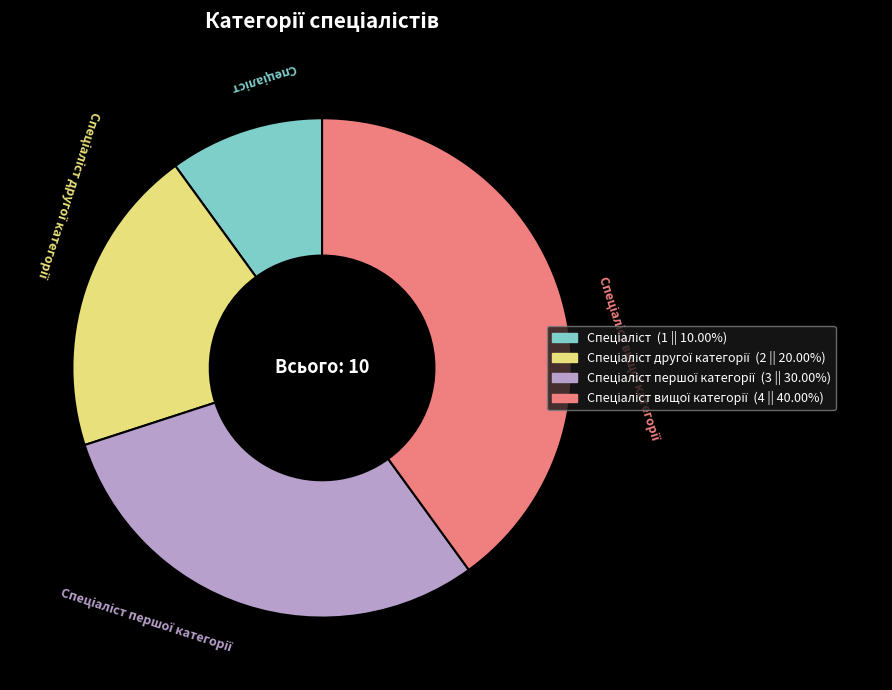

Does any single category account for the majority?

No